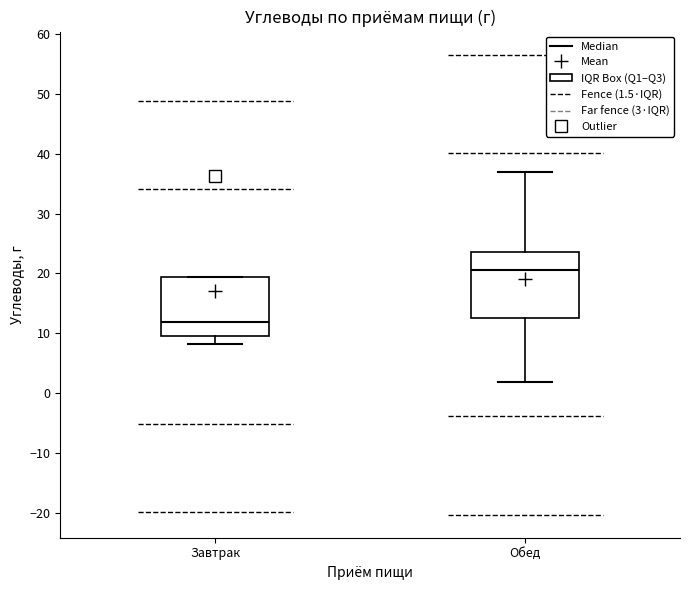

Where is the upper edge of the box for Завтрак on the y-axis? The values are not printed on the chart, so give them approximately, as read against the axis.

19